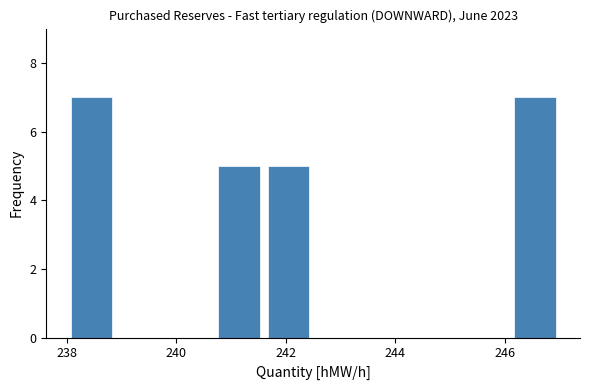

Reading left to right, transcribe this chart: for each bar, give the range it covers on the x-axis and its height. Neither the bar edges nor the heights are printed on the chart, so give them approximately, as read against the axes.

238.0 to 238.9: 7
238.9 to 239.8: 0
239.8 to 240.7: 0
240.7 to 241.6: 5
241.6 to 242.5: 5
242.5 to 243.4: 0
243.4 to 244.3: 0
244.3 to 245.2: 0
245.2 to 246.1: 0
246.1 to 247.0: 7